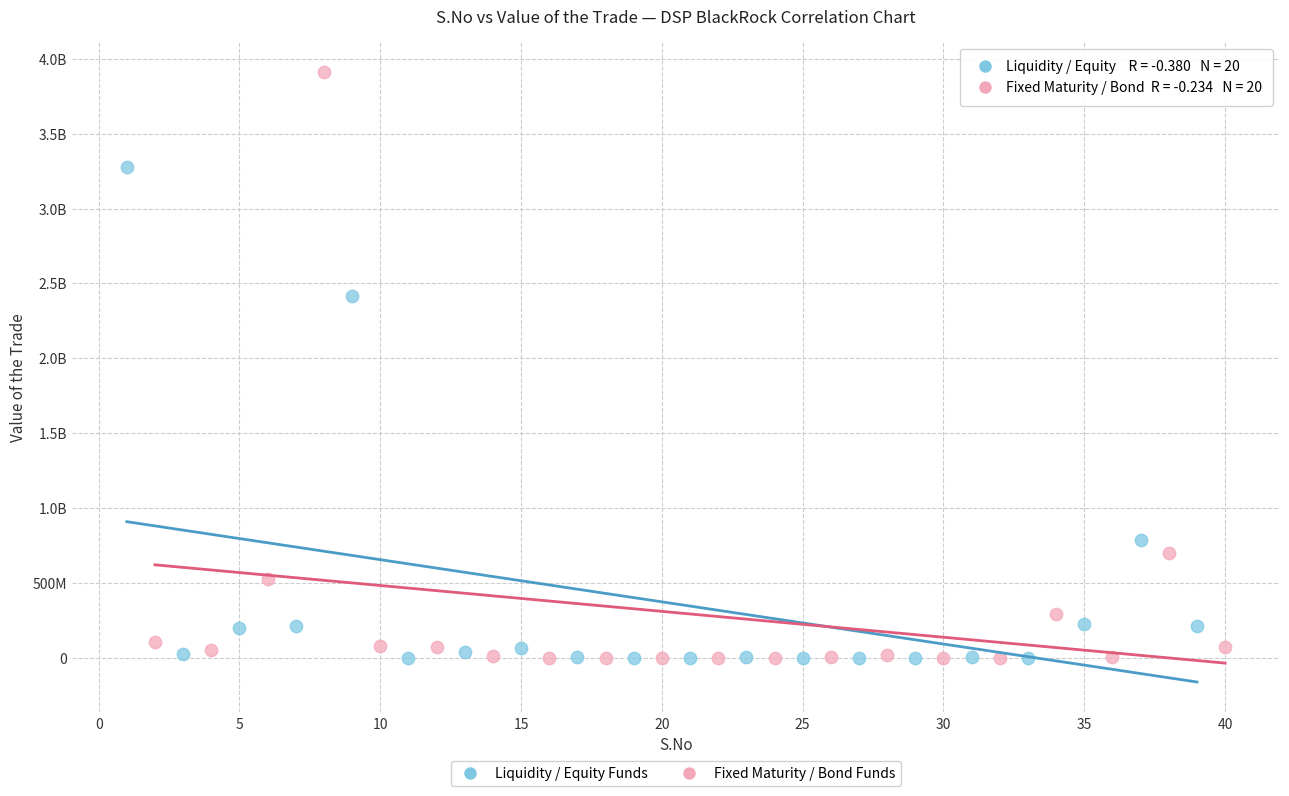

What are all the series names shown in the legend?

Liquidity / Equity Funds, Fixed Maturity / Bond Funds